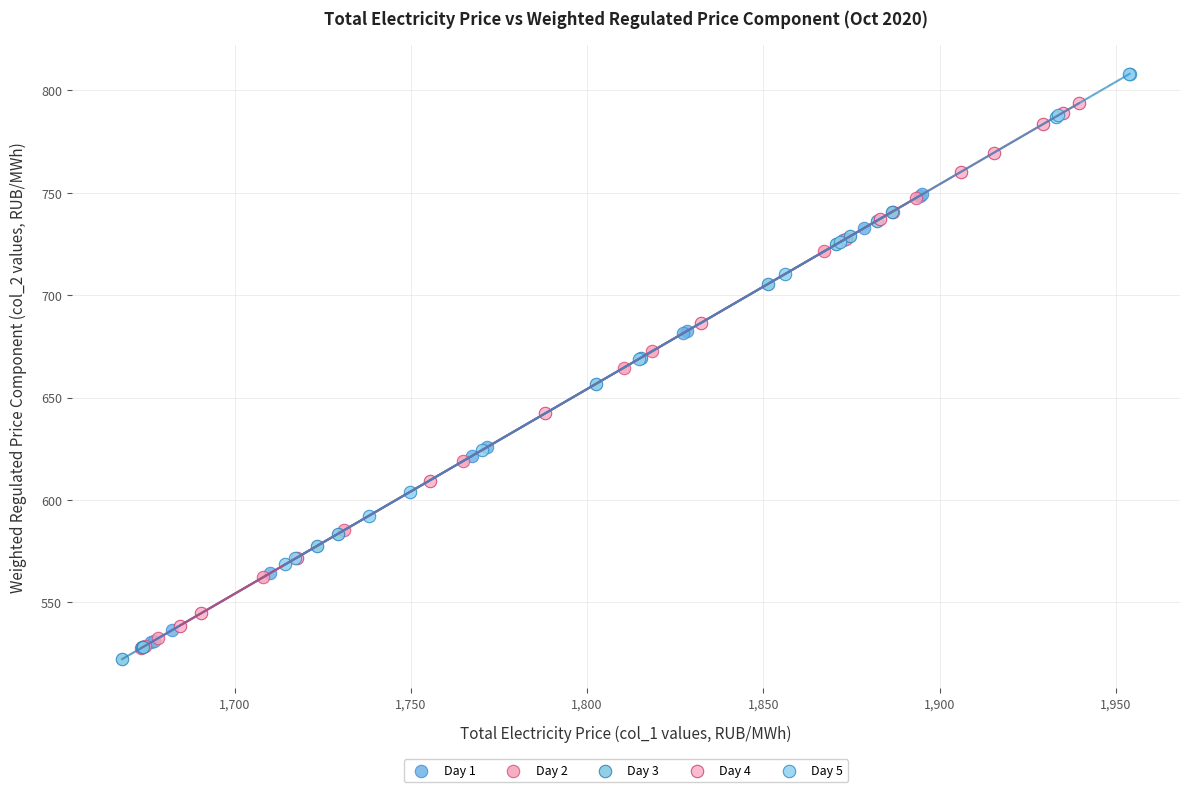

Which series has the widest spread of Y values?

Day 4